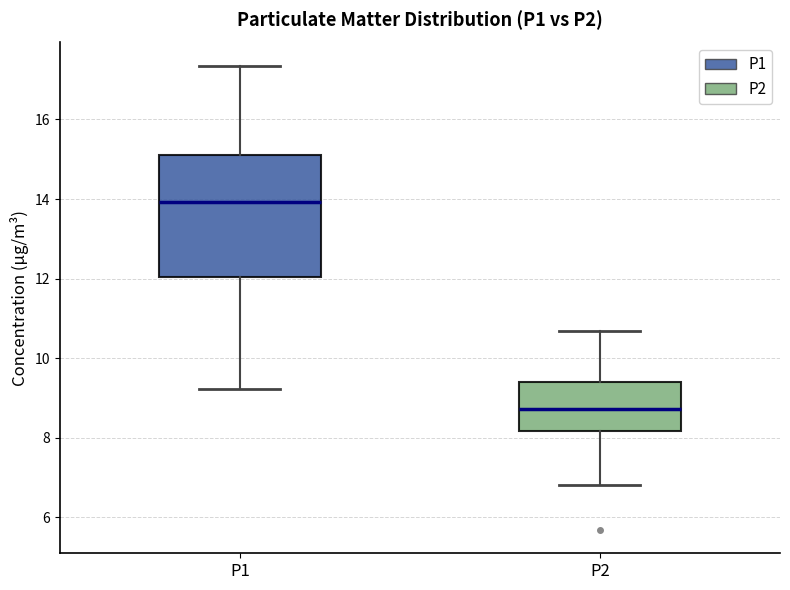

Reading left to right, transcribe this box plot: for each box, give where its median line is, the range the box spans, and where its two whiskers end, as read against the y-axis. The values are not printed on the chart, so give them approximately, as read against the axis.

P1: median 14.0, box 12.0 to 15.2, whiskers 9.2 to 17.4
P2: median 8.8, box 8.2 to 9.4, whiskers 6.8 to 10.6